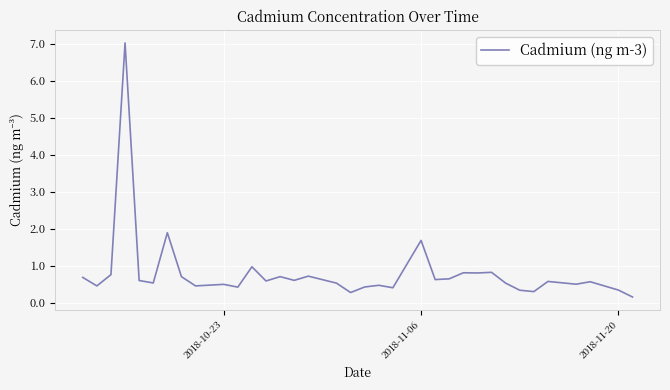

What is the maximum value shown in the chart?

7.0